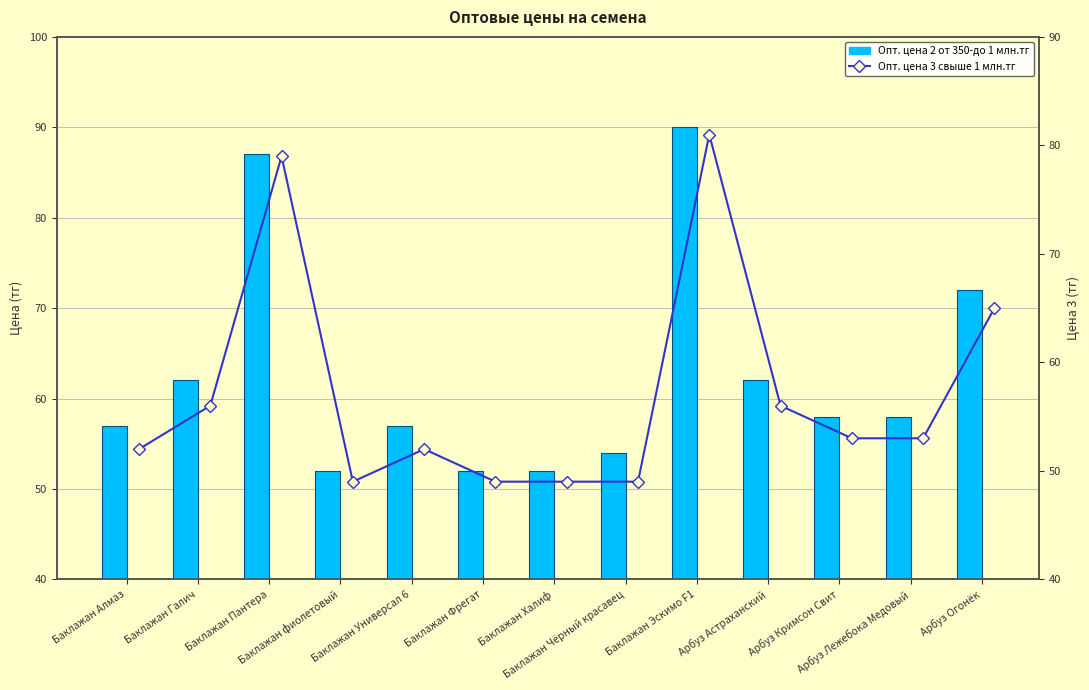

List the series in order of their peak value, lowest first.

Опт. цена 3 свыше 1 млн.тг, Опт. цена 2 от 350-до 1 млн.тг